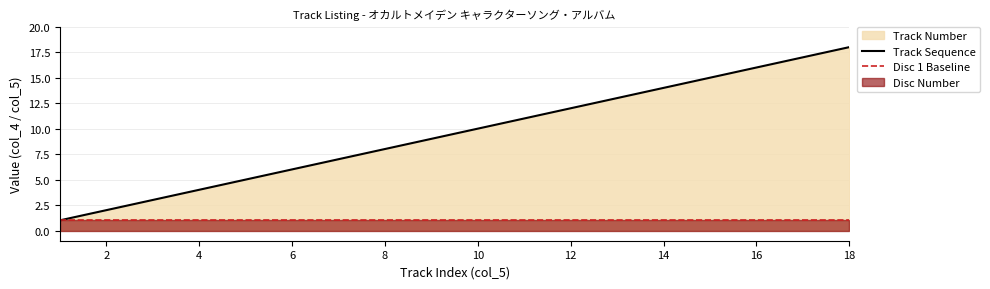

The value at 1 is 8. True or false?

False